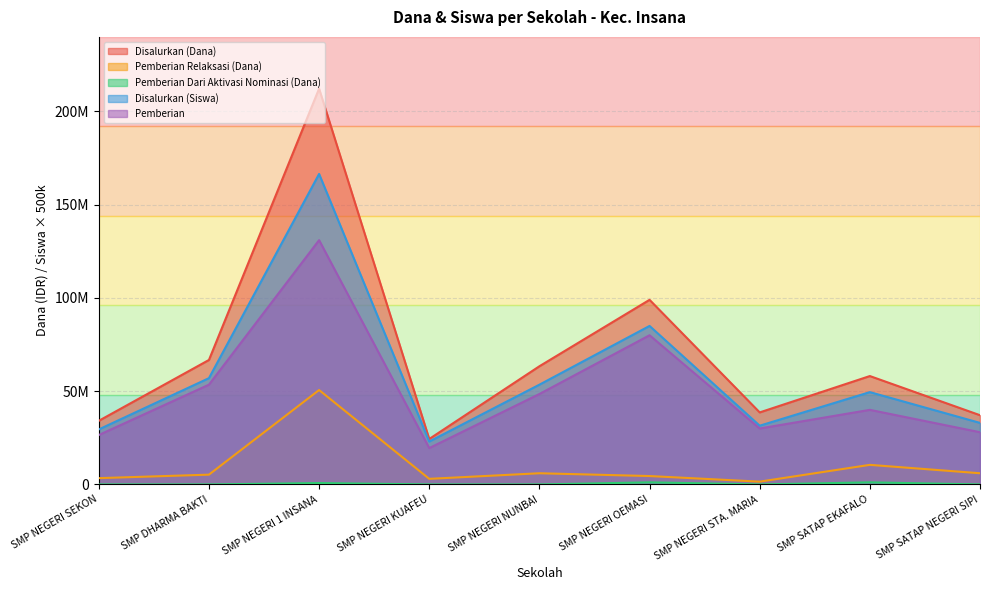

True or false: Pemberian Relaksasi (Dana) and Disalurkan (Dana) intersect in this chart.

False